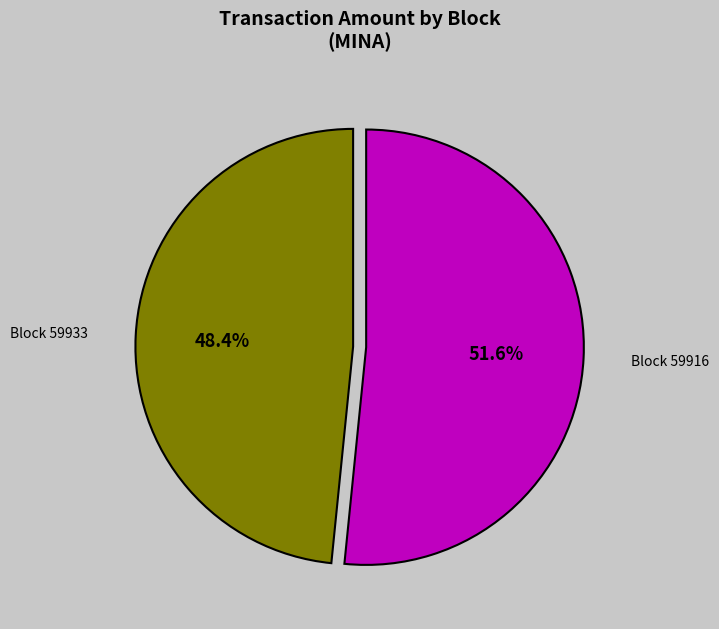

Does any single category account for the majority?

Yes